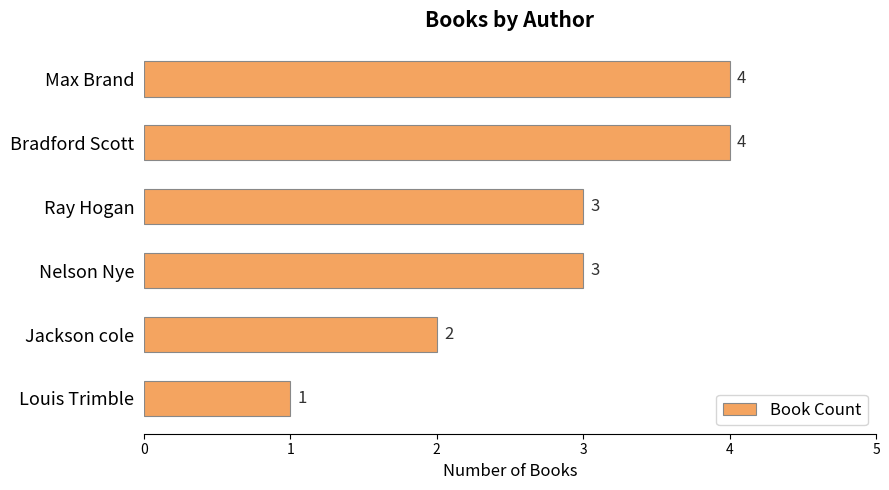

Which has a higher value, Bradford Scott or Louis Trimble?

Bradford Scott